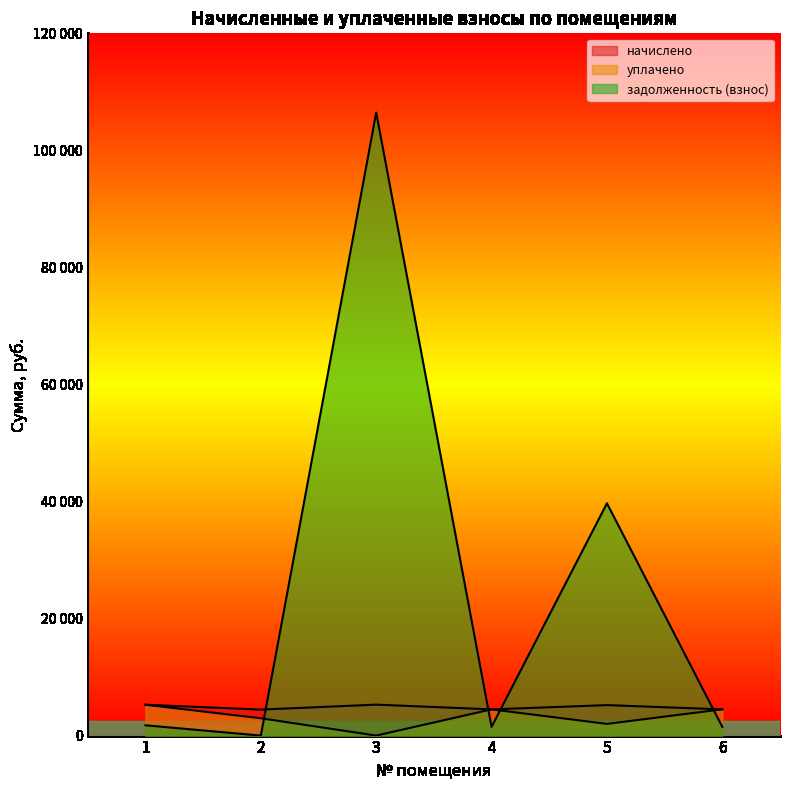

What is the spread (max minus min) of values at 5?

37692.3